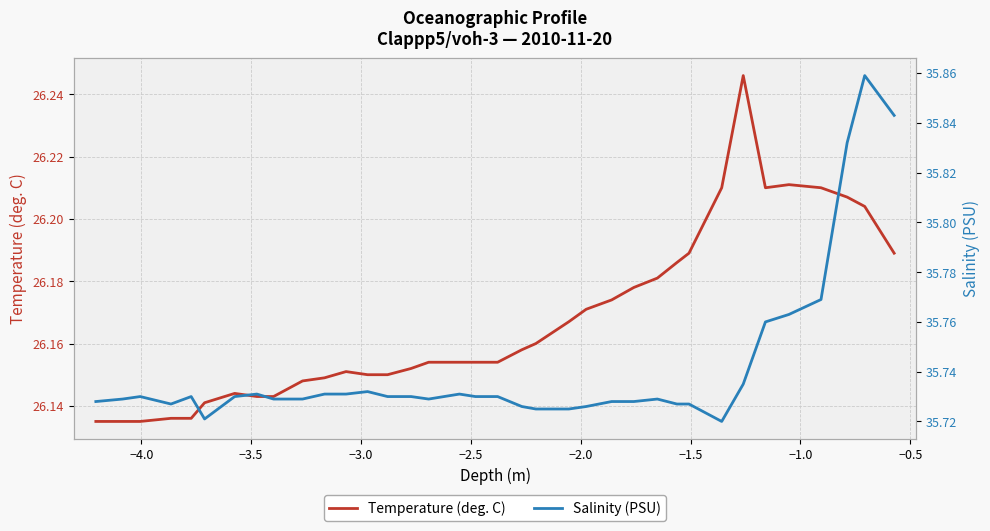

Is this an area chart (filled region under the line)?

No